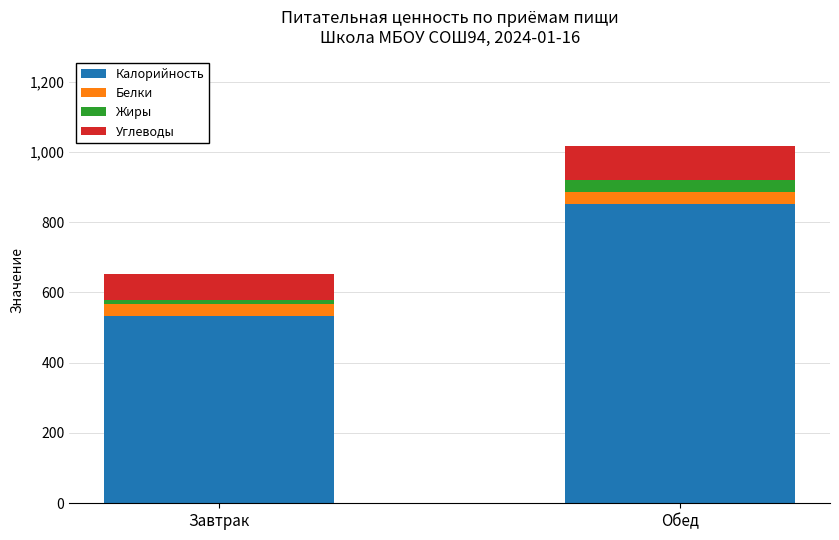

What is the average value of the Калорийность series?

692.7